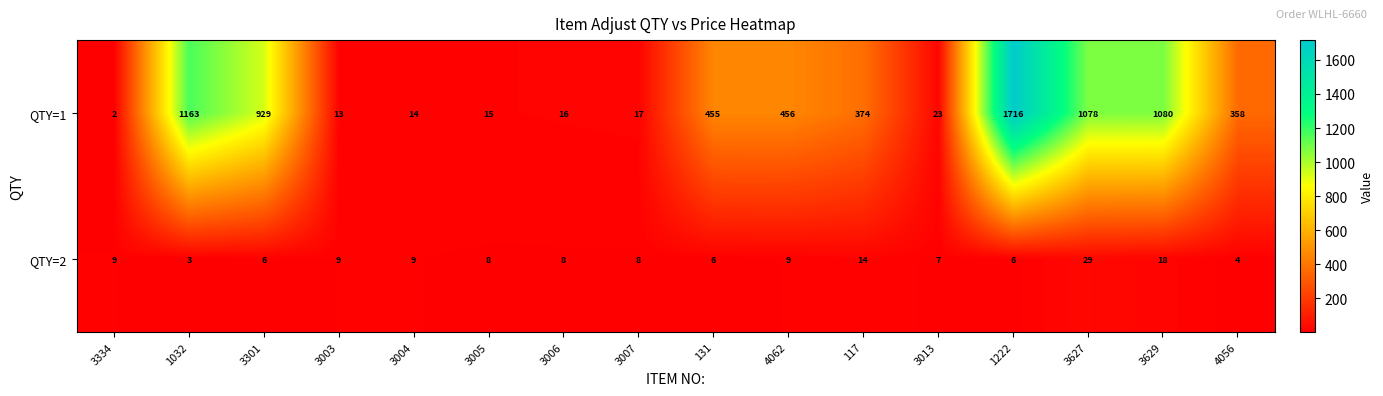

At how many categories does at least one series exceed 1171?

1